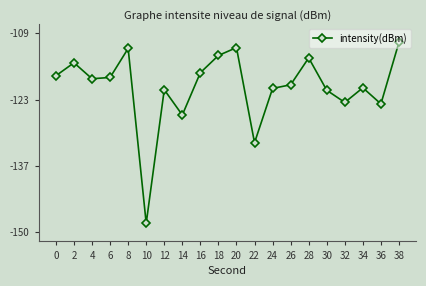

Where is the first local maximum?

2